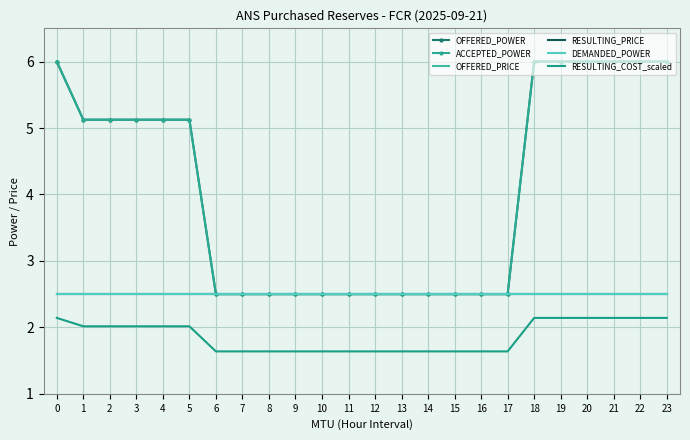

Read the DEMANDED_POWER value at 6.

2.5